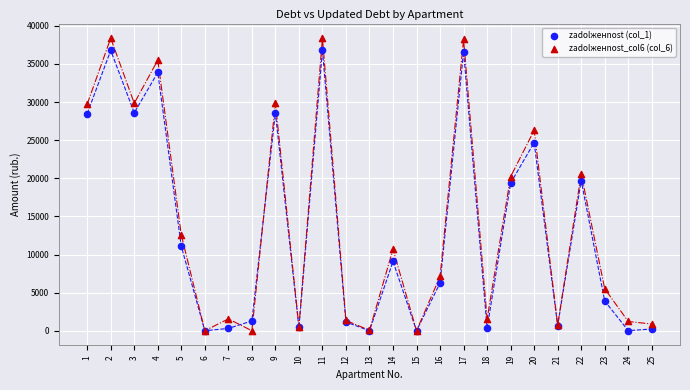

Which series contains the highest Y value?

zadolженnost_col6 (col_6)